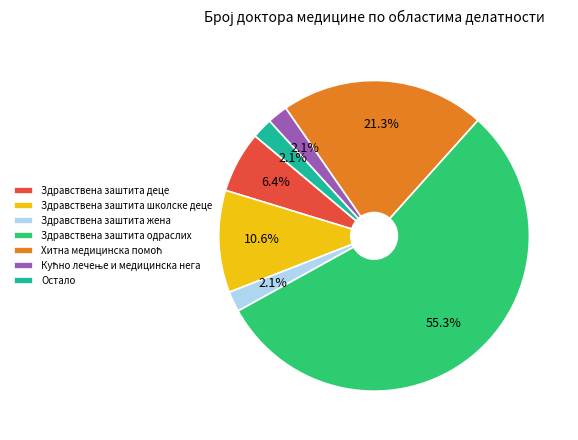

Does any single category account for the majority?

Yes